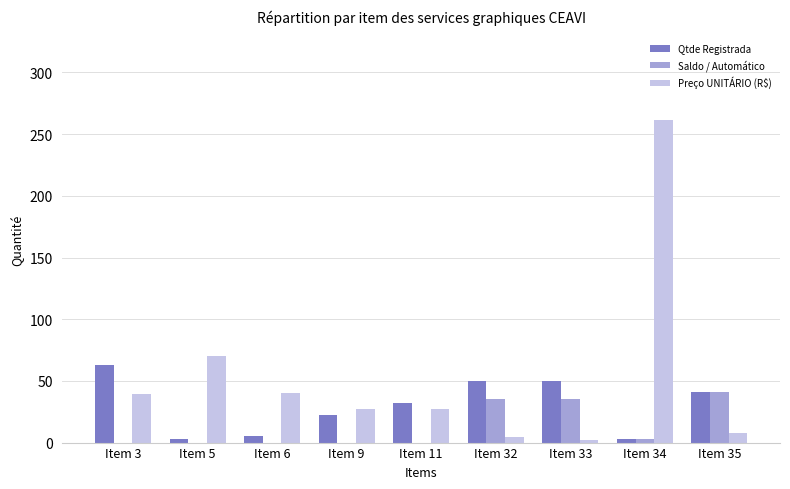

At which label is Preço UNITÁRIO (R$) closest to 131?

Item 5